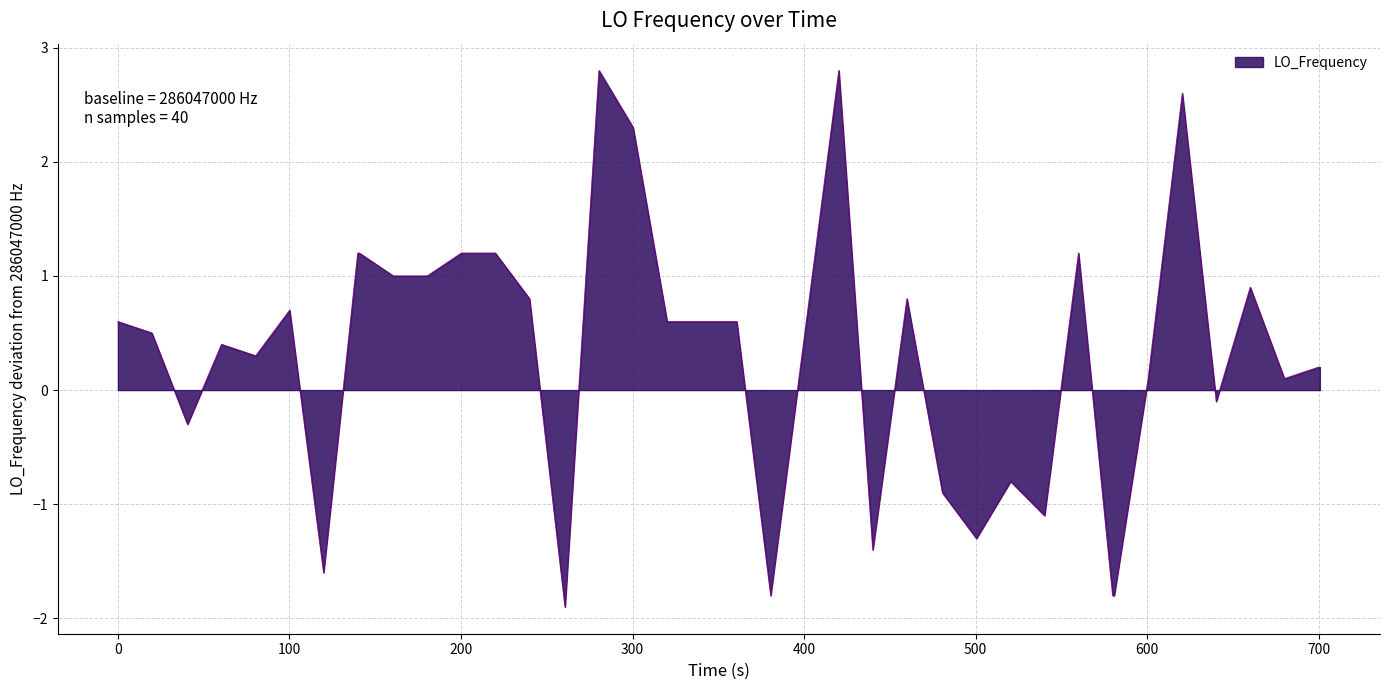

What is the difference between the maximum and minimum values?

4.7